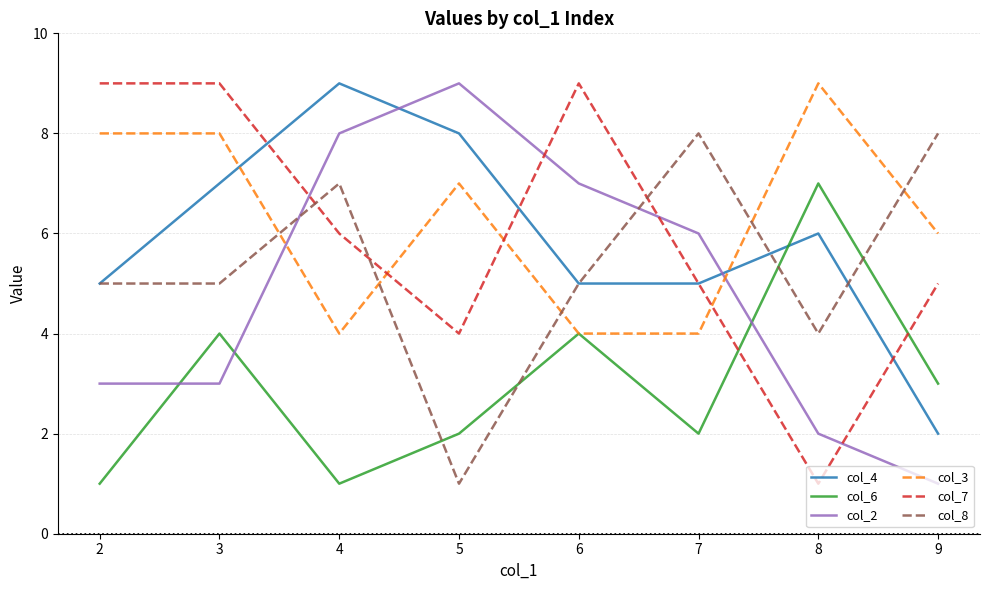

Which category has the highest value in the col_6 series?

8